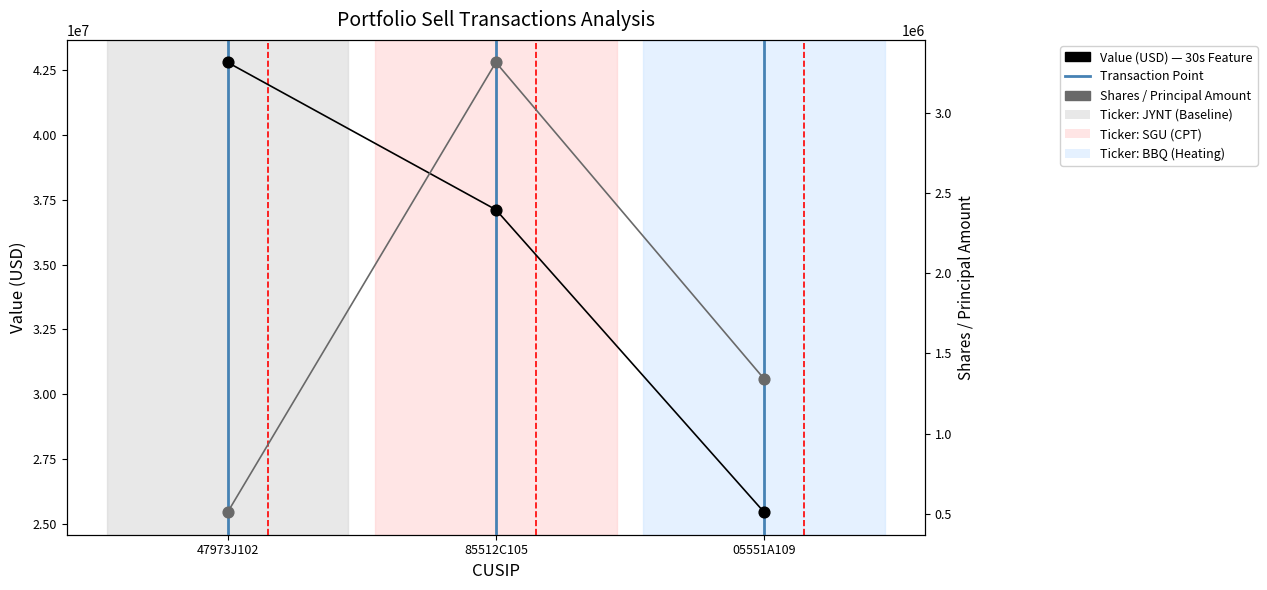

Which series contains the highest Y value?

Value